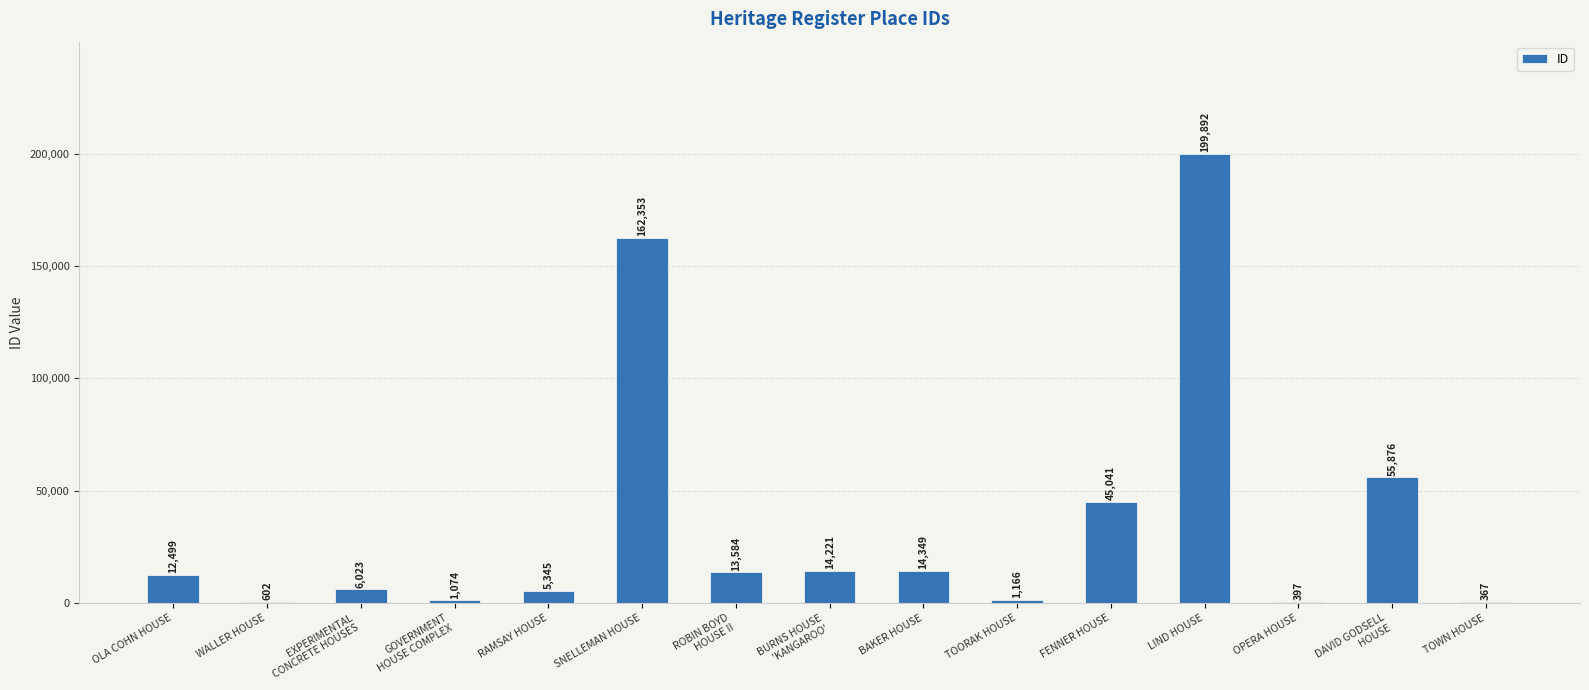

What is the sum of the values at OLA COHN HOUSE and FENNER HOUSE?

57540